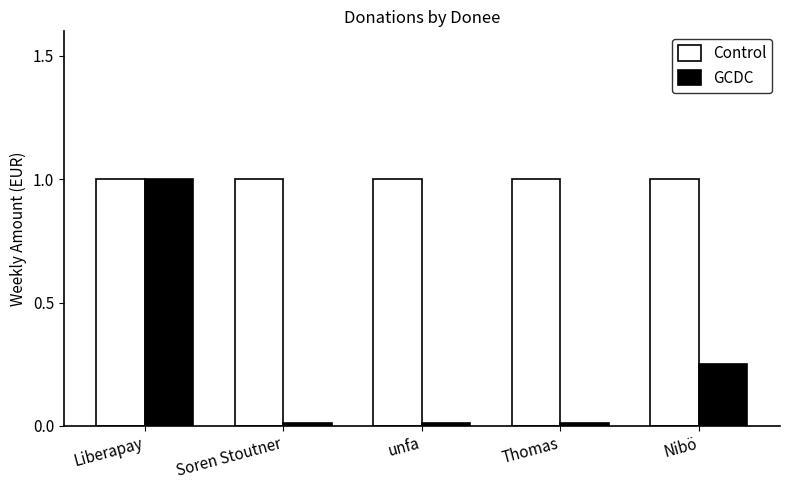

What is the label of the 3rd bar from the left?

unfa